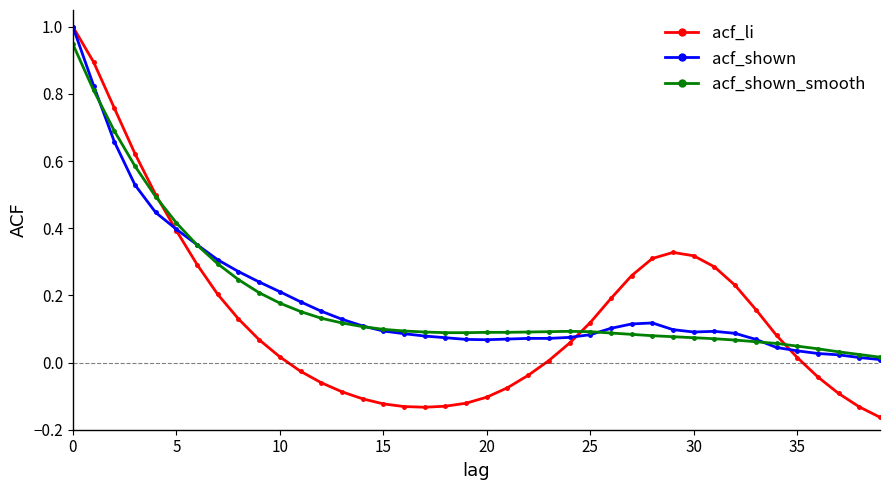

At how many categories does at least one series exceed 0?

40